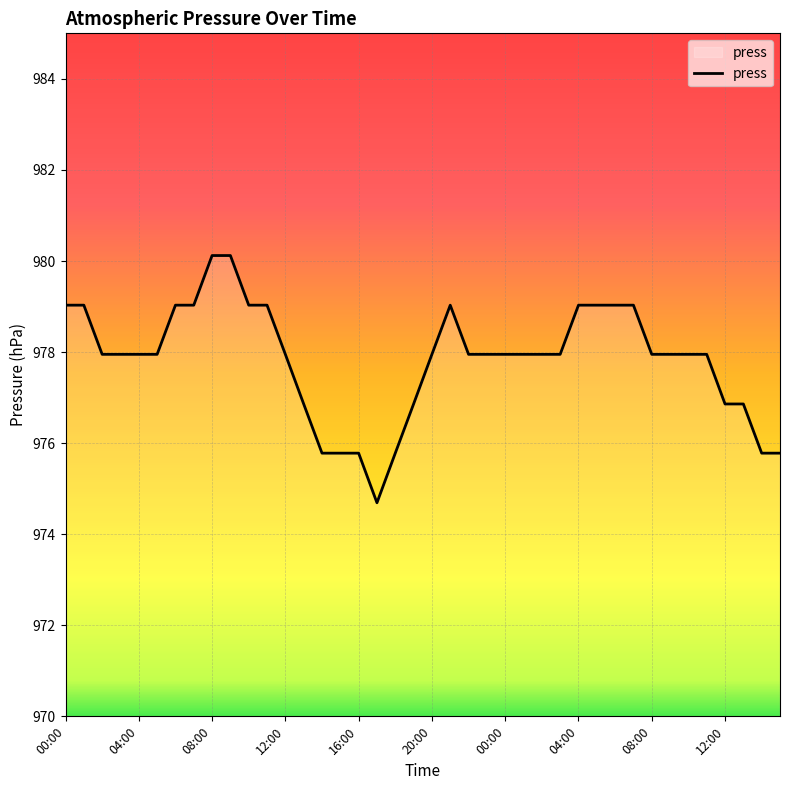

What is the difference between the maximum and minimum values?

5.4